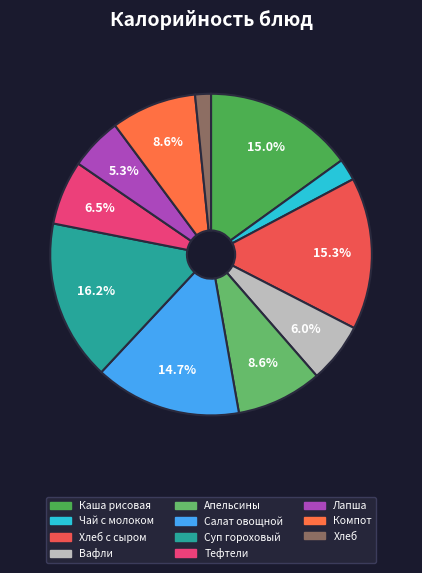

How many segments does this pie chart have?

11